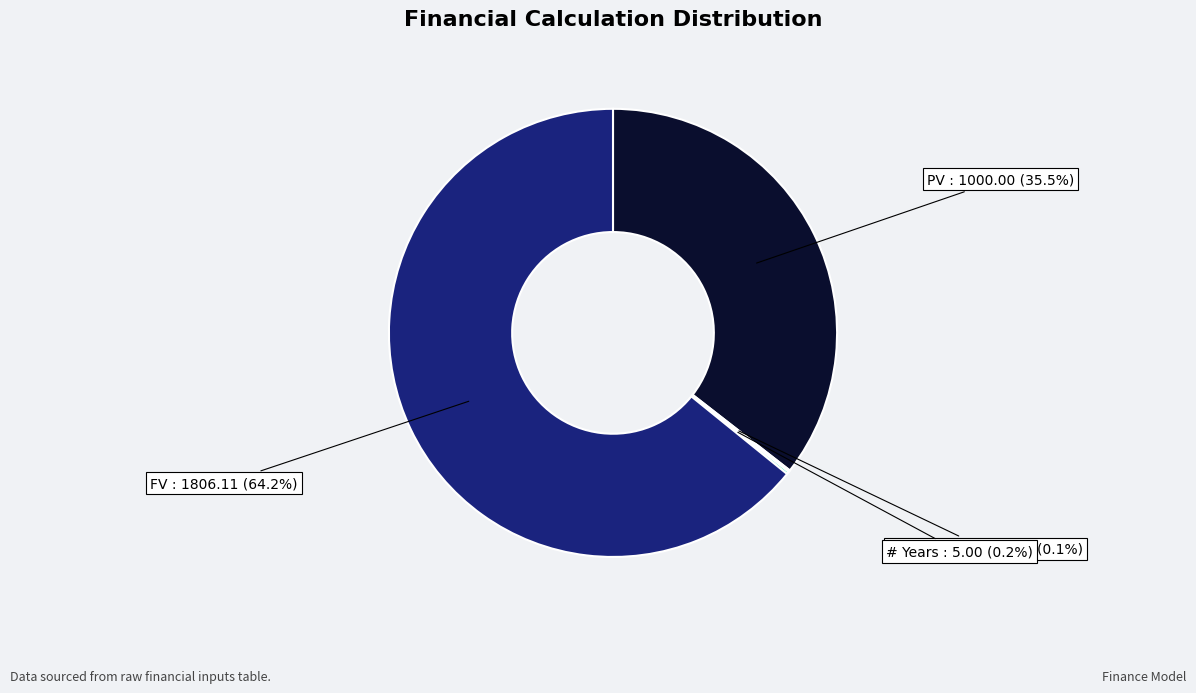

Does any single category account for the majority?

Yes